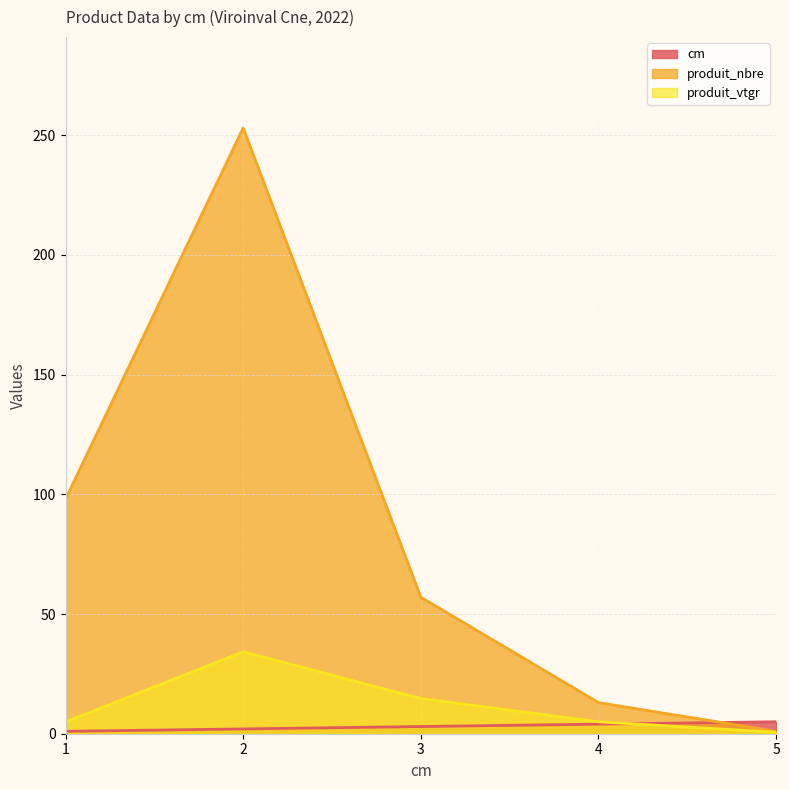

The produit_vtgr series shows 34.2 at 2. True or false?

True